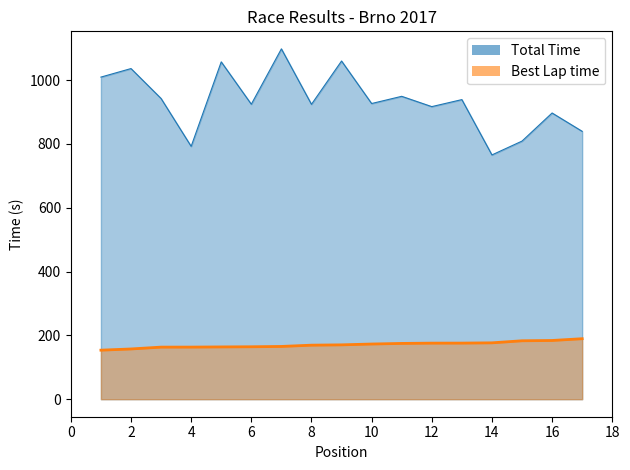

What is the sum of the Best Lap time values at 10 and 3?

336.2